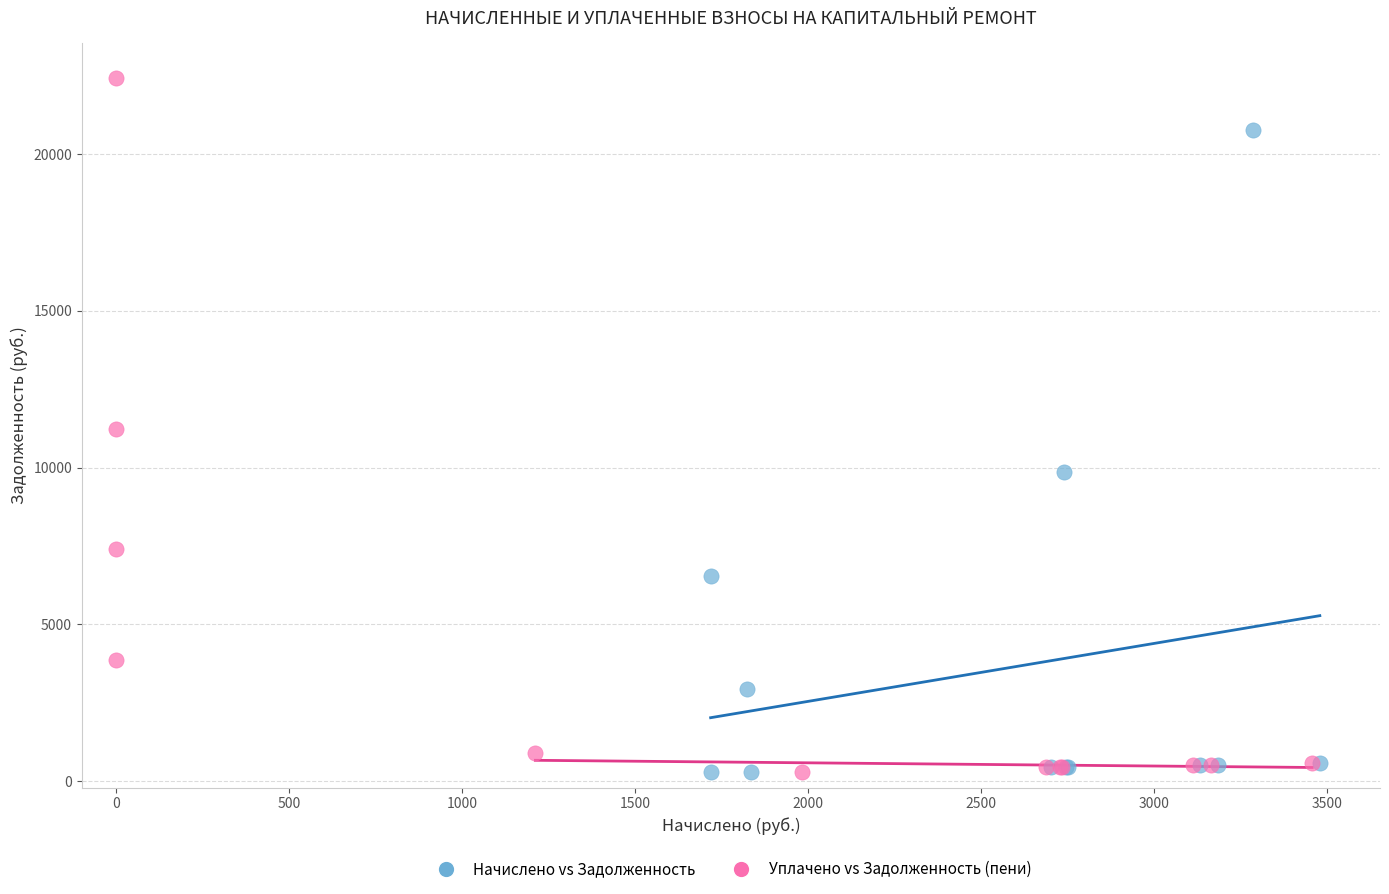

Which series has the widest spread of Y values?

Уплачено vs Задолженность (пени)